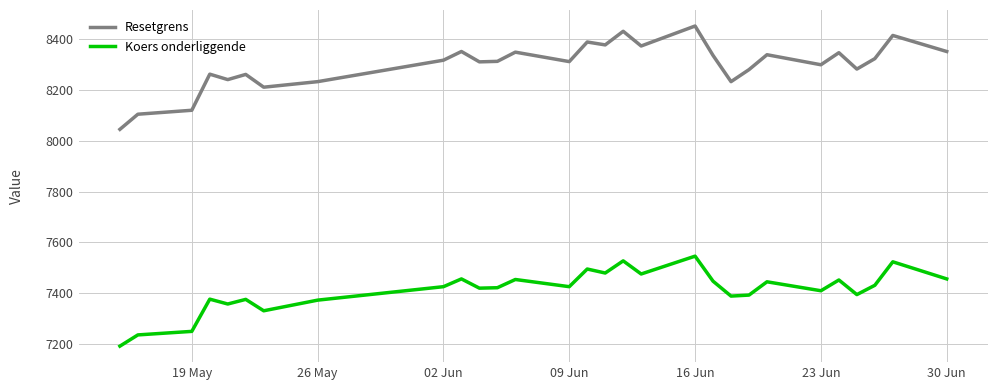

List the series in order of their overall mean, lowest first.

Koers onderliggende, Resetgrens